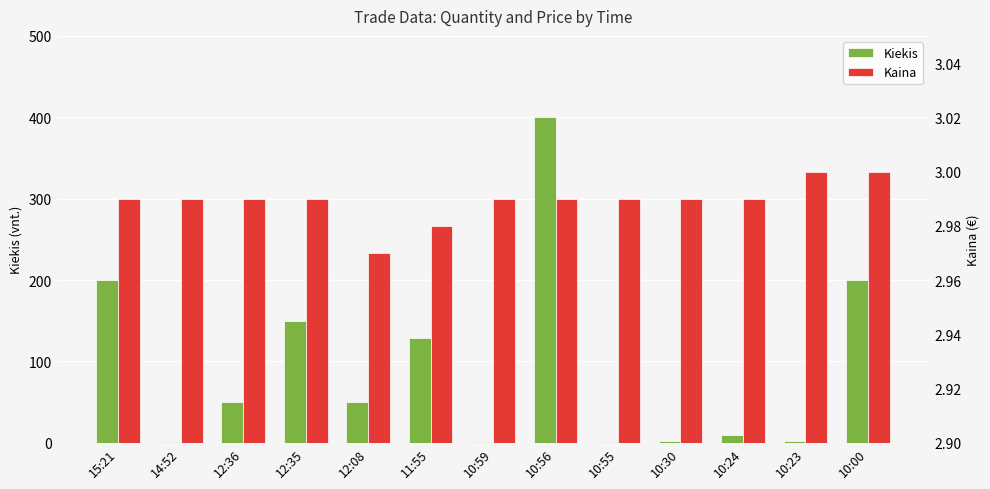

Where does the Kiekis series first go above 50?

15:21